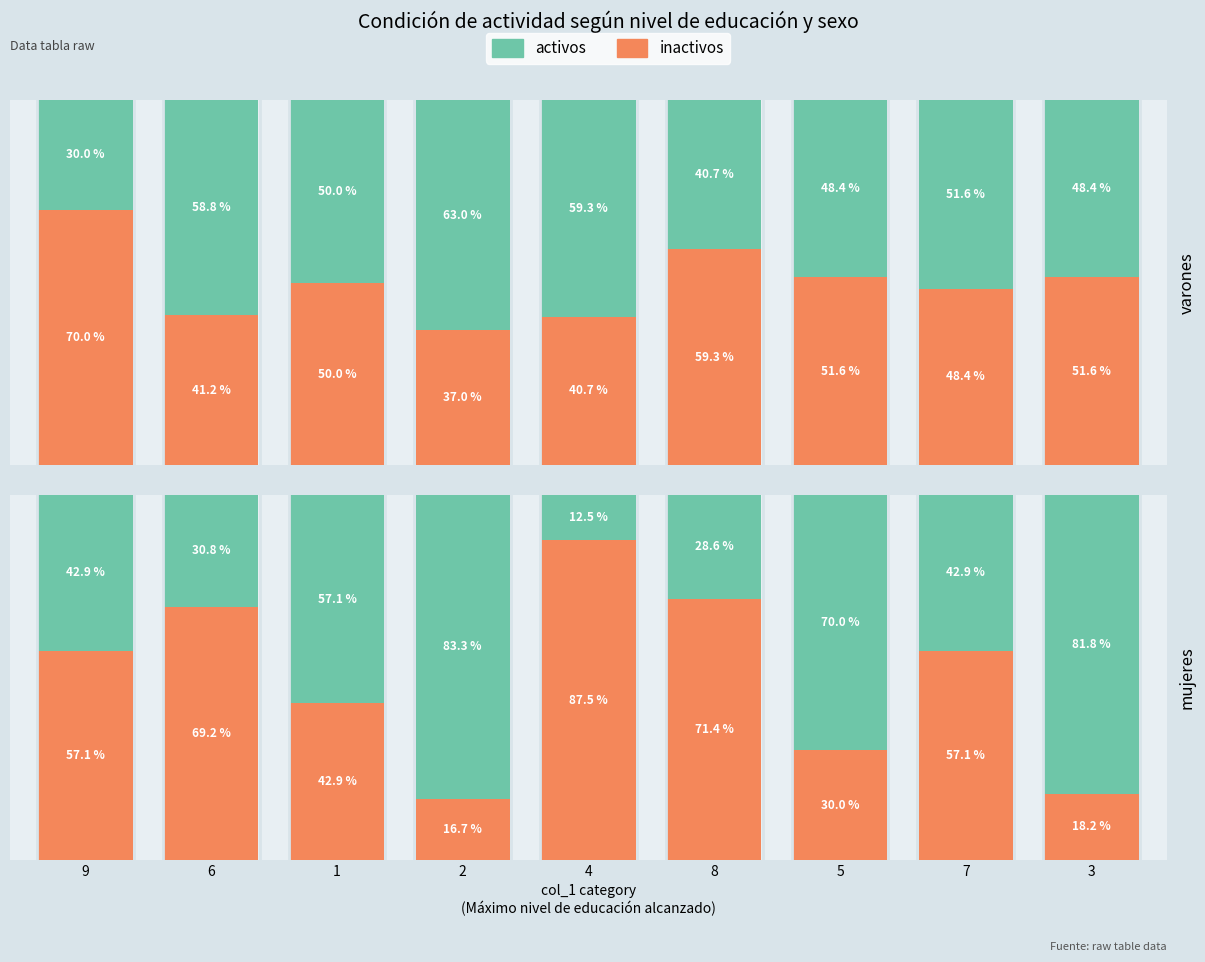

Rank the categories by activos value from lowest to highest.

4, 8, 6, 9, 7, 1, 5, 3, 2